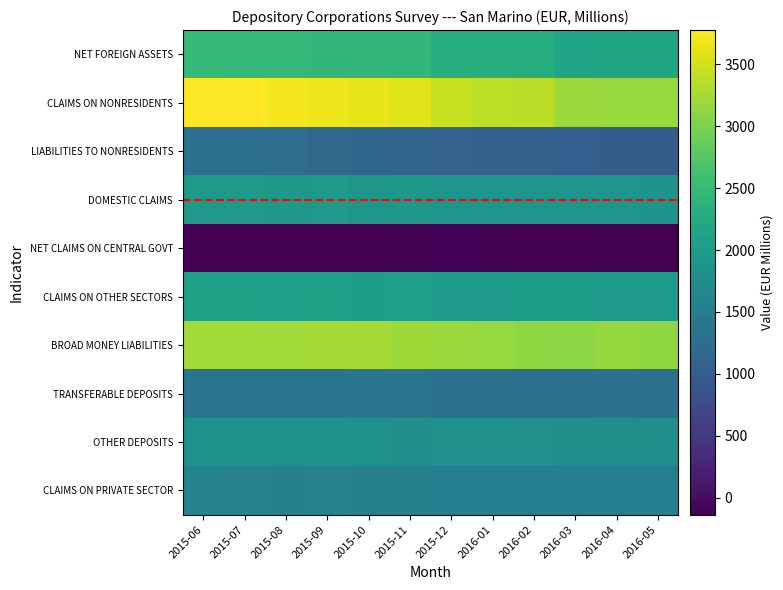

Reading left to right, extract all data points from this chart.

NET FOREIGN ASSETS: 2015-06=2477.6	2015-07=2471.6	2015-08=2465.4	2015-09=2456.5	2015-10=2455.5	2015-11=2436.9	2015-12=2337.4	2016-01=2316.1	2016-02=2289.8	2016-03=2149.1	2016-04=2160.7	2016-05=2158.9
CLAIMS ON NONRESIDENTS: 2015-06=3777.3	2015-07=3765.1	2015-08=3720.7	2015-09=3679.0	2015-10=3635.4	2015-11=3580.2	2015-12=3430.9	2016-01=3387.3	2016-02=3370.7	2016-03=3182.8	2016-04=3178.5	2016-05=3168.5
LIABILITIES TO NONRESIDENTS: 2015-06=1299.7	2015-07=1293.5	2015-08=1255.2	2015-09=1222.5	2015-10=1179.9	2015-11=1143.3	2015-12=1093.5	2016-01=1071.2	2016-02=1080.9	2016-03=1033.7	2016-04=1017.7	2016-05=1009.6
DOMESTIC CLAIMS: 2015-06=1973.3	2015-07=1973.3	2015-08=1947.9	2015-09=1966.1	2015-10=1934.7	2015-11=1948.8	2015-12=1926.6	2016-01=1918.8	2016-02=1911.7	2016-03=1910.8	2016-04=1904.8	2016-05=1884.6
NET CLAIMS ON CENTRAL GOVT: 2015-06=-130.9	2015-07=-126.7	2015-08=-129.2	2015-09=-123.9	2015-10=-123.9	2015-11=-116.7	2015-12=-104.4	2016-01=-111.7	2016-02=-126.9	2016-03=-124.2	2016-04=-120.1	2016-05=-137.4
CLAIMS ON OTHER SECTORS: 2015-06=2104.2	2015-07=2100.0	2015-08=2077.1	2015-09=2090.0	2015-10=2058.7	2015-11=2065.5	2015-12=2031.0	2016-01=2030.5	2016-02=2038.6	2016-03=2034.9	2016-04=2025.0	2016-05=2021.9
BROAD MONEY LIABILITIES: 2015-06=3237.7	2015-07=3233.0	2015-08=3233.3	2015-09=3244.2	2015-10=3248.3	2015-11=3213.0	2015-12=3190.4	2016-01=3172.7	2016-02=3130.1	2016-03=3114.0	2016-04=3154.0	2016-05=3130.7
TRANSFERABLE DEPOSITS: 2015-06=1361.9	2015-07=1382.0	2015-08=1366.8	2015-09=1374.2	2015-10=1396.9	2015-11=1390.7	2015-12=1342.4	2016-01=1332.3	2016-02=1293.7	2016-03=1289.0	2016-04=1336.0	2016-05=1307.6
OTHER DEPOSITS: 2015-06=1875.8	2015-07=1851.0	2015-08=1866.5	2015-09=1870.0	2015-10=1851.5	2015-11=1822.2	2015-12=1848.0	2016-01=1840.4	2016-02=1836.4	2016-03=1825.0	2016-04=1818.0	2016-05=1823.1
CLAIMS ON PRIVATE SECTOR: 2015-06=1607.4	2015-07=1605.2	2015-08=1583.1	2015-09=1599.8	2015-10=1567.4	2015-11=1573.1	2015-12=1546.3	2016-01=1545.9	2016-02=1557.3	2016-03=1554.3	2016-04=1550.5	2016-05=1549.2